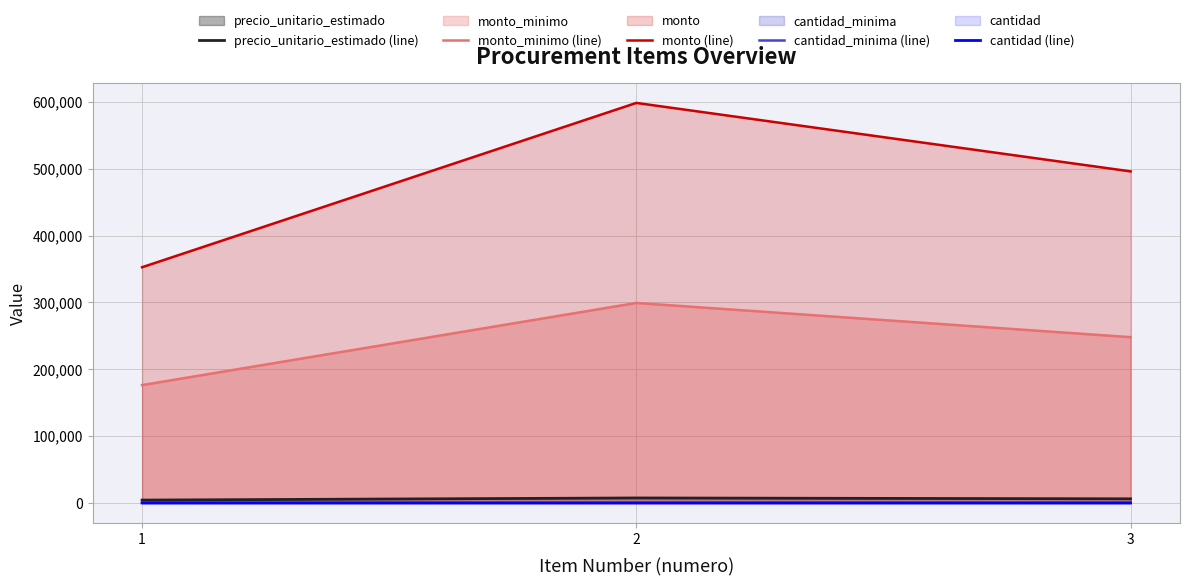

What is the average value of the cantidad_minima (line) series?

40